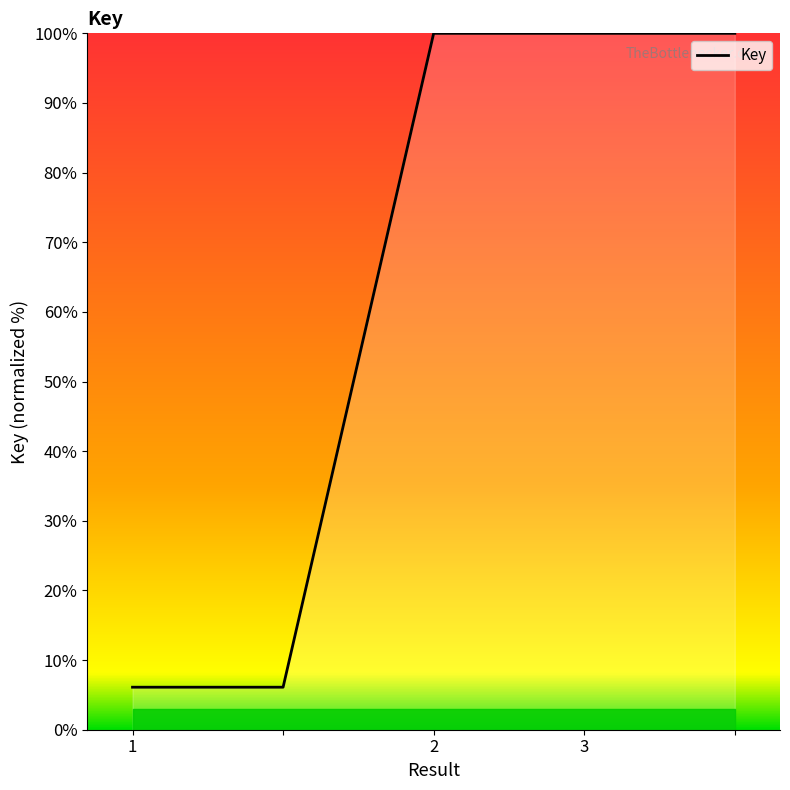

What is the difference between the second highest and minimum values?

93.9